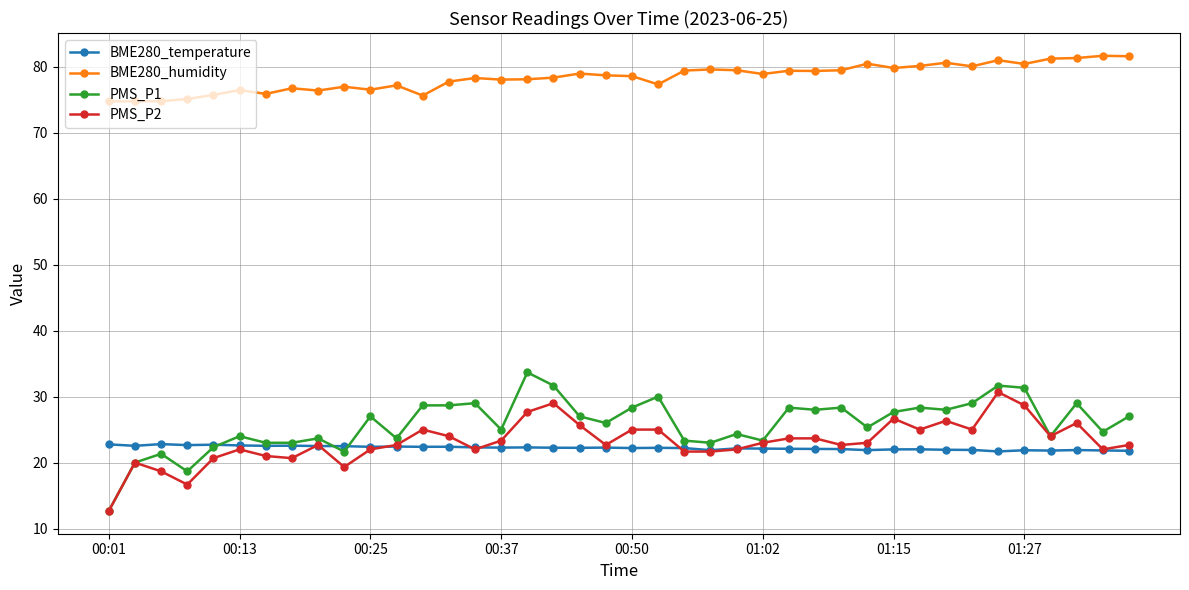

What is the value of the BME280_temperature point at the 40th from the left?

21.8